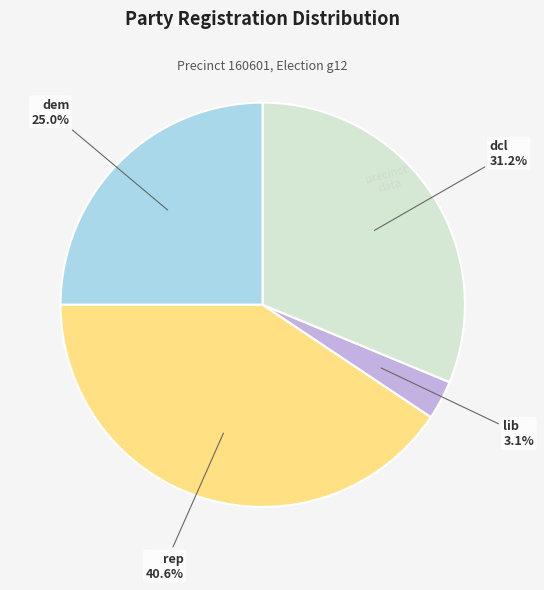

How many slices are in this pie chart?

4